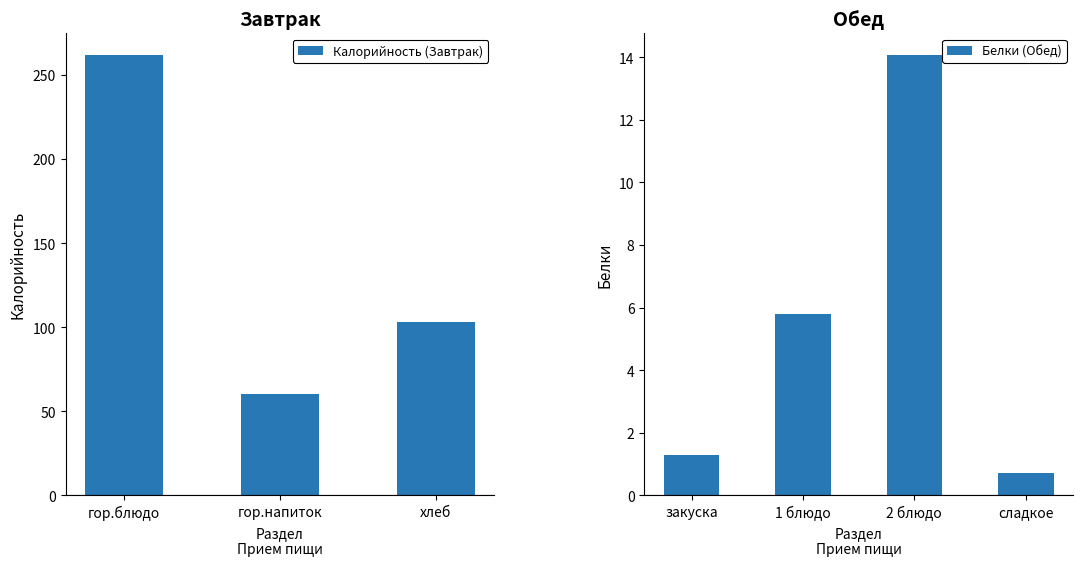

Does the chart contain any negative values?

No